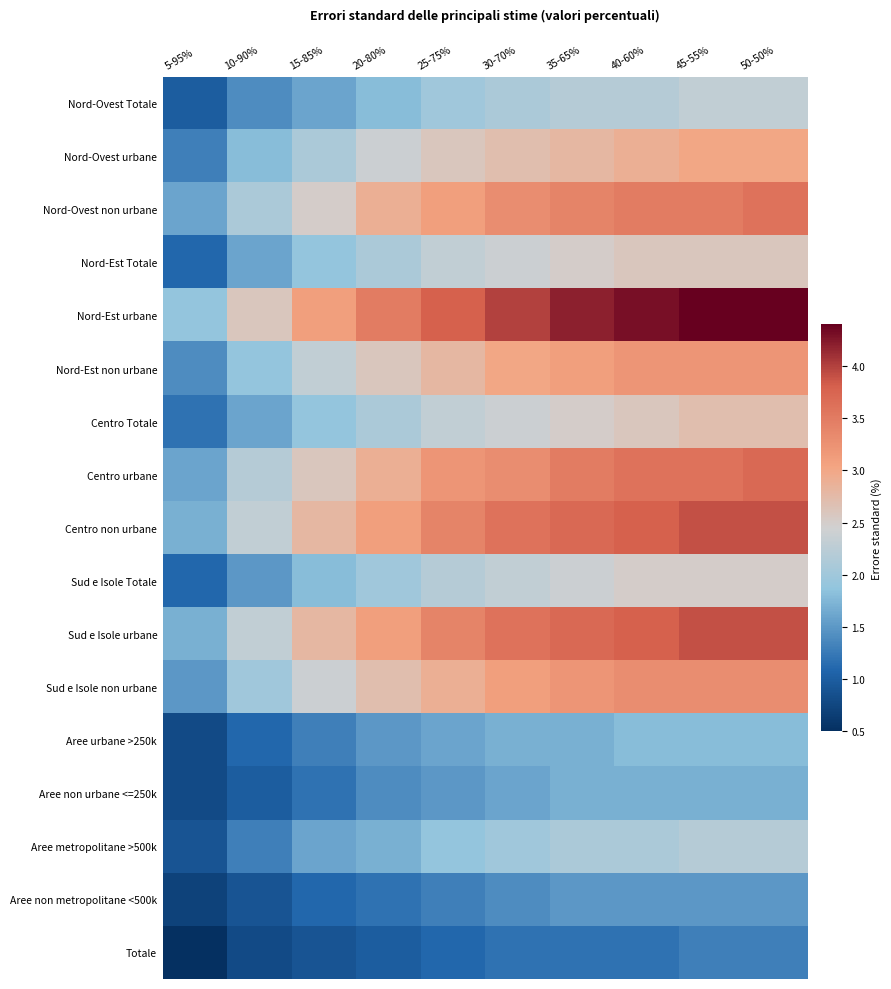

What is the minimum value shown in the chart?

0.5